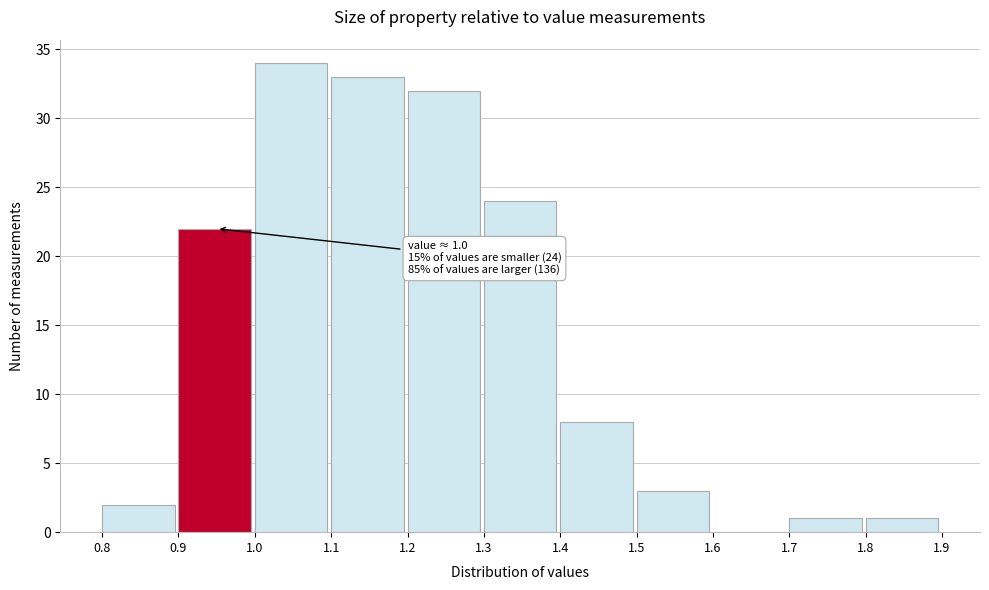

Over which range of the x-axis is the bar tallest?

1.0 to 1.1